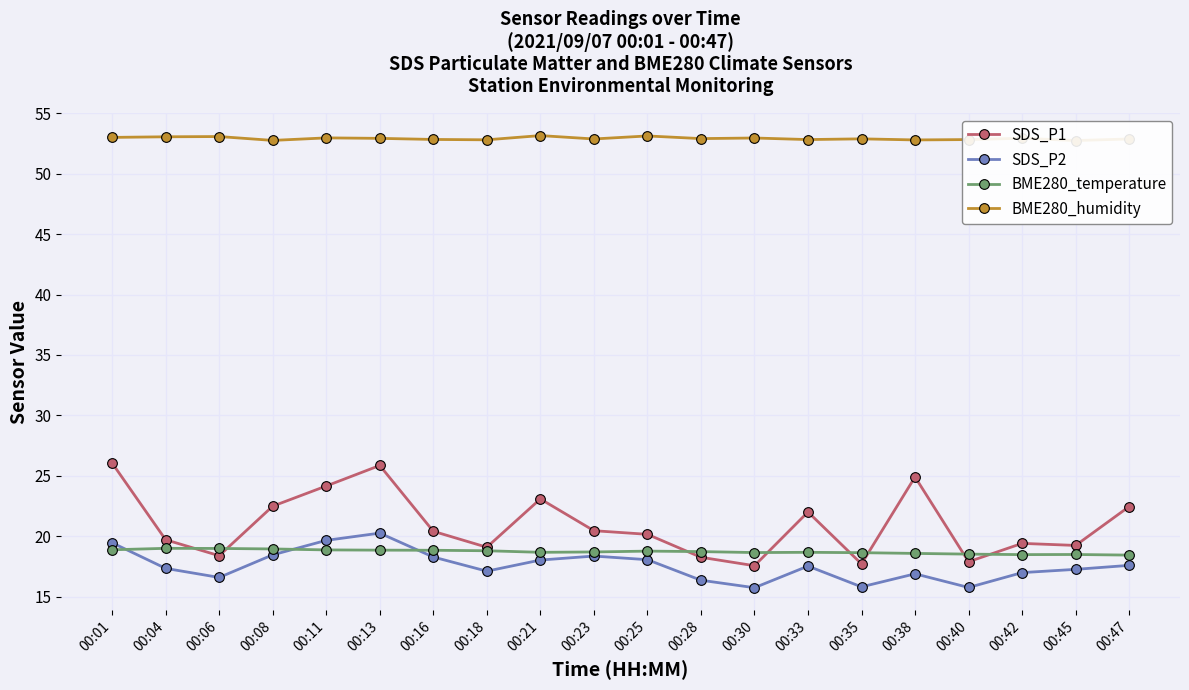

Which category has the lowest value in the BME280_humidity series?

00:45